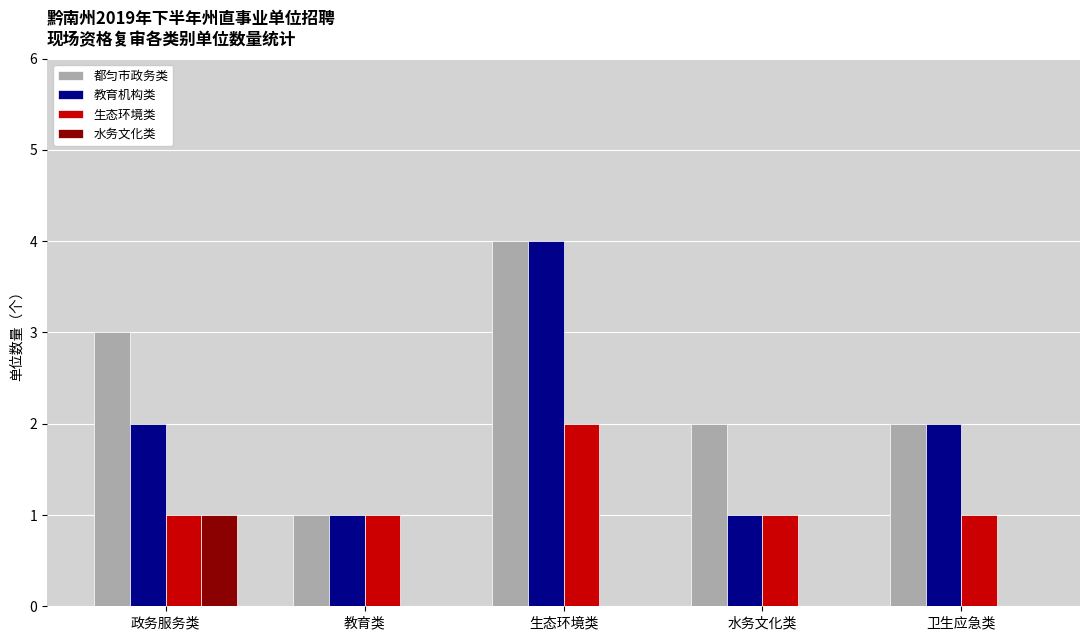

Between 教育类 and 水务文化类, which series saw the biggest shift?

都匀市政务类